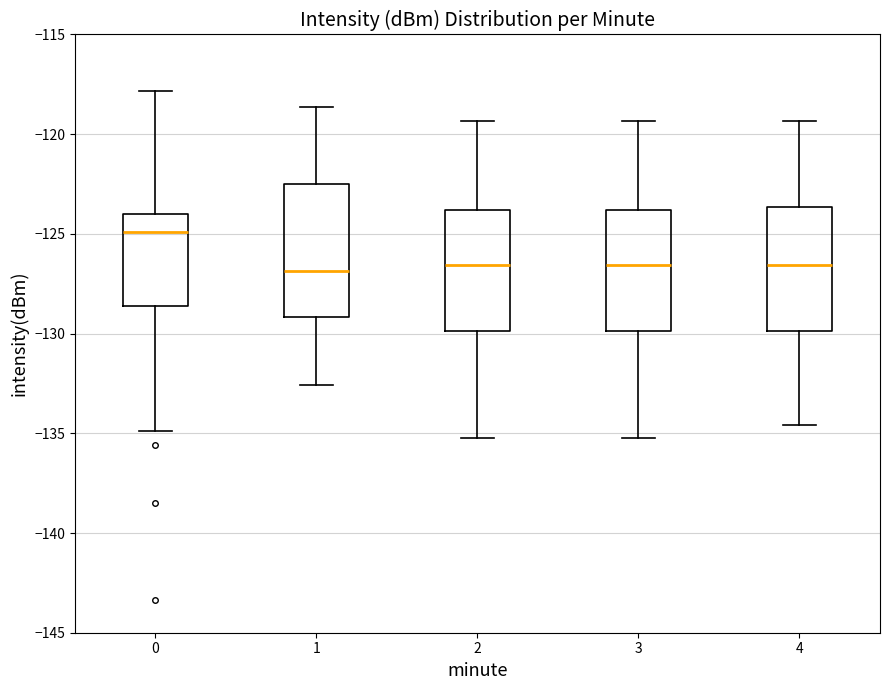

Reading left to right, transcribe this box plot: for each box, give where its median line is, the range the box spans, and where its two whiskers end, as read against the y-axis. The values are not printed on the chart, so give them approximately, as read against the axis.

0: median -125.0, box -128.5 to -124.0, whiskers -135.0 to -118.0
1: median -127.0, box -129.0 to -122.5, whiskers -132.5 to -118.5
2: median -126.5, box -130.0 to -124.0, whiskers -135.0 to -119.5
3: median -126.5, box -130.0 to -124.0, whiskers -135.0 to -119.5
4: median -126.5, box -130.0 to -123.5, whiskers -134.5 to -119.5